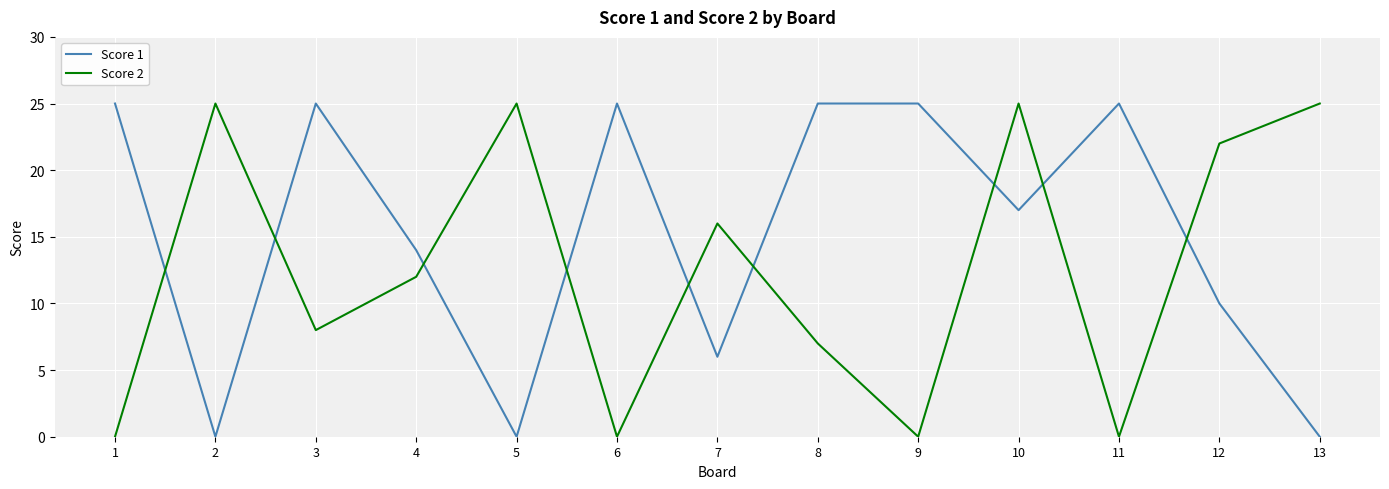

Is the value of Score 1 at 6 greater than the value of Score 2 at 6?

Yes